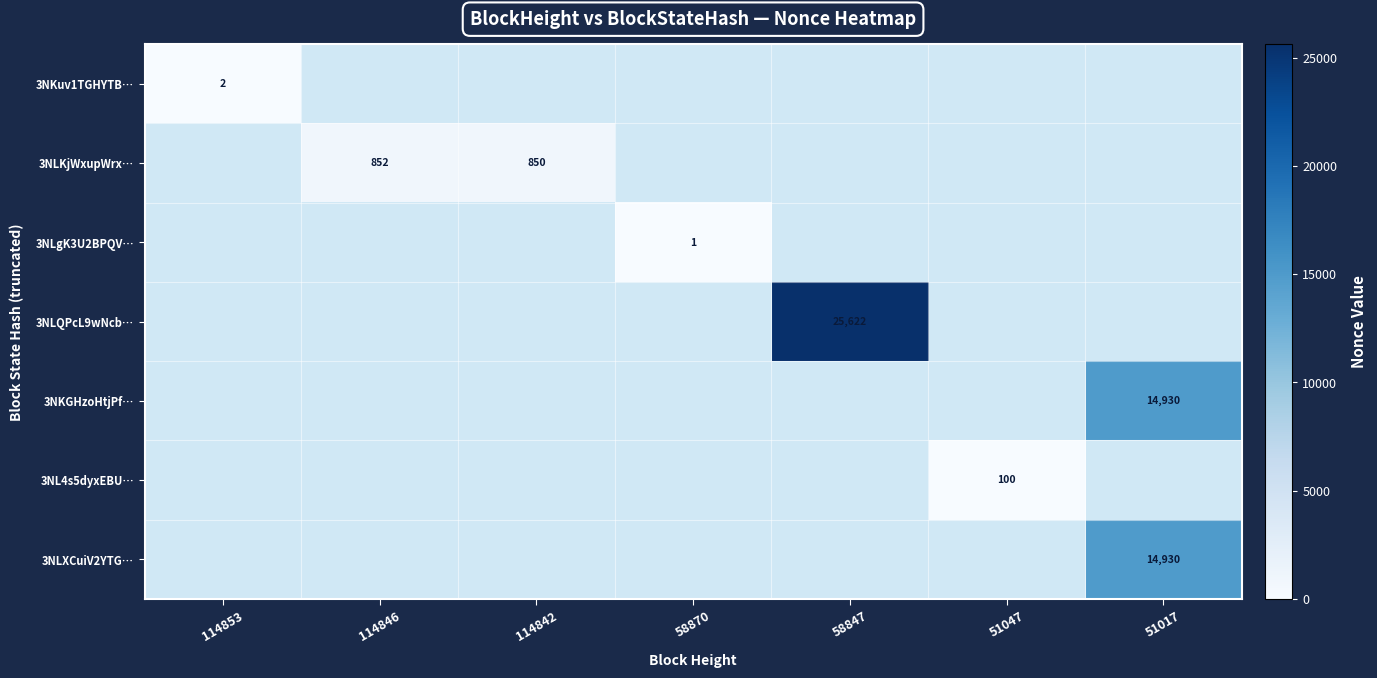

The value of 3NLXCuiV2YTG… at 51017 is 8774. True or false?

False